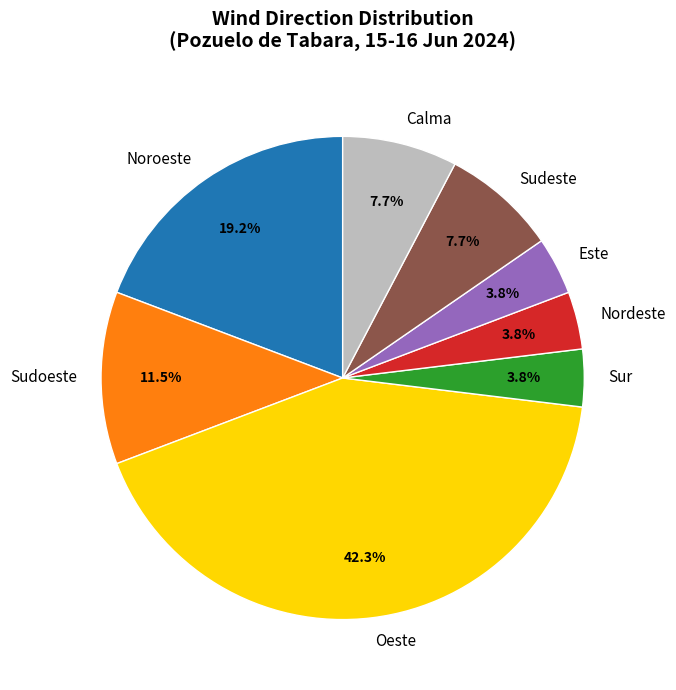

Between Oeste and Nordeste, which is larger?

Oeste